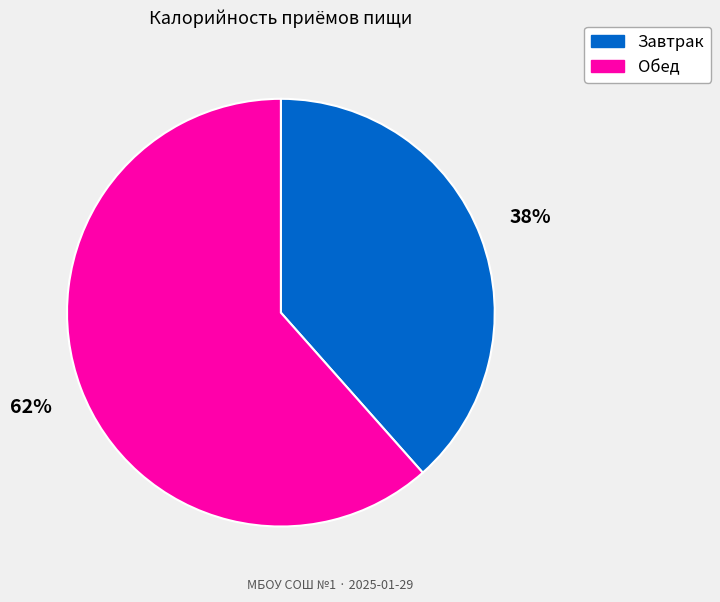

How many slices are in this pie chart?

2